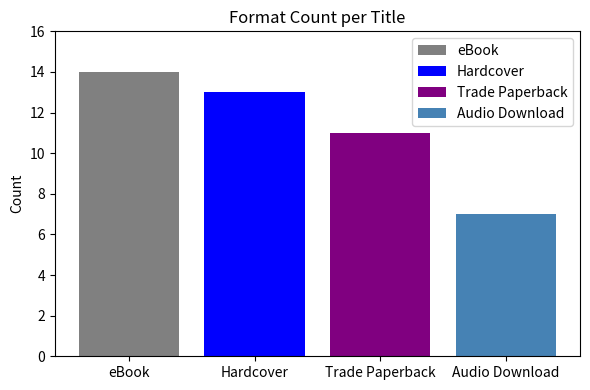

List the series in order of their peak value, highest first.

eBook, Hardcover, Trade Paperback, Audio Download